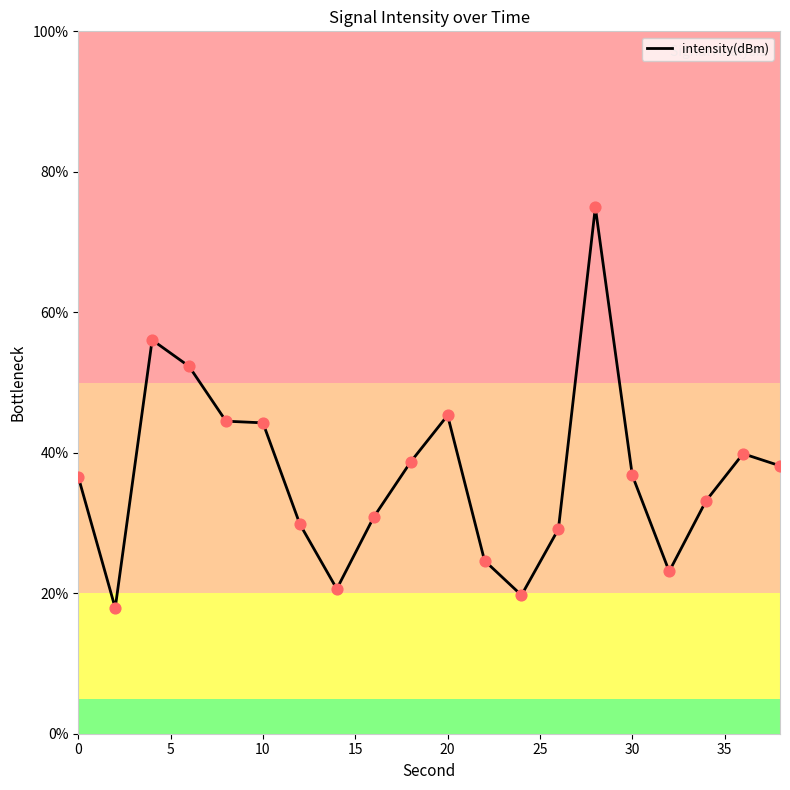

What is the difference between the maximum and minimum values?

57.0